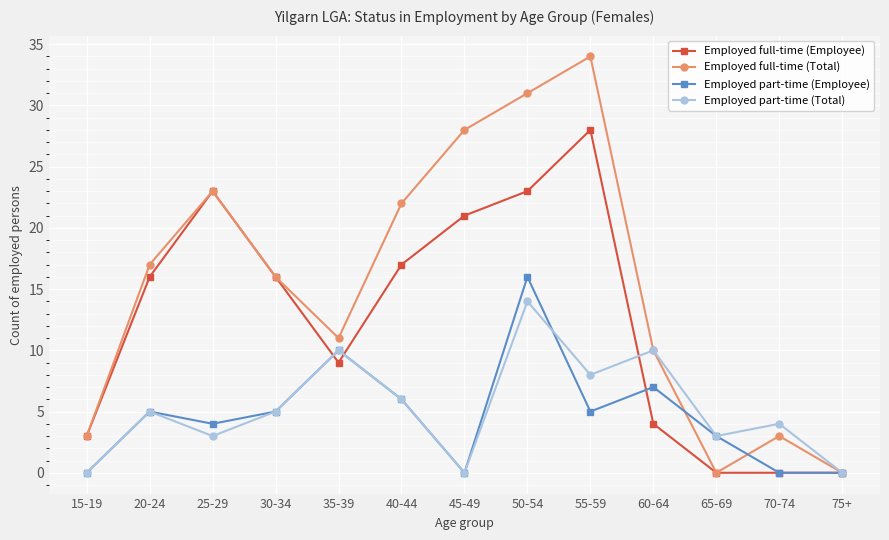

What is the average value of the Employed full-time (Total) series?

15